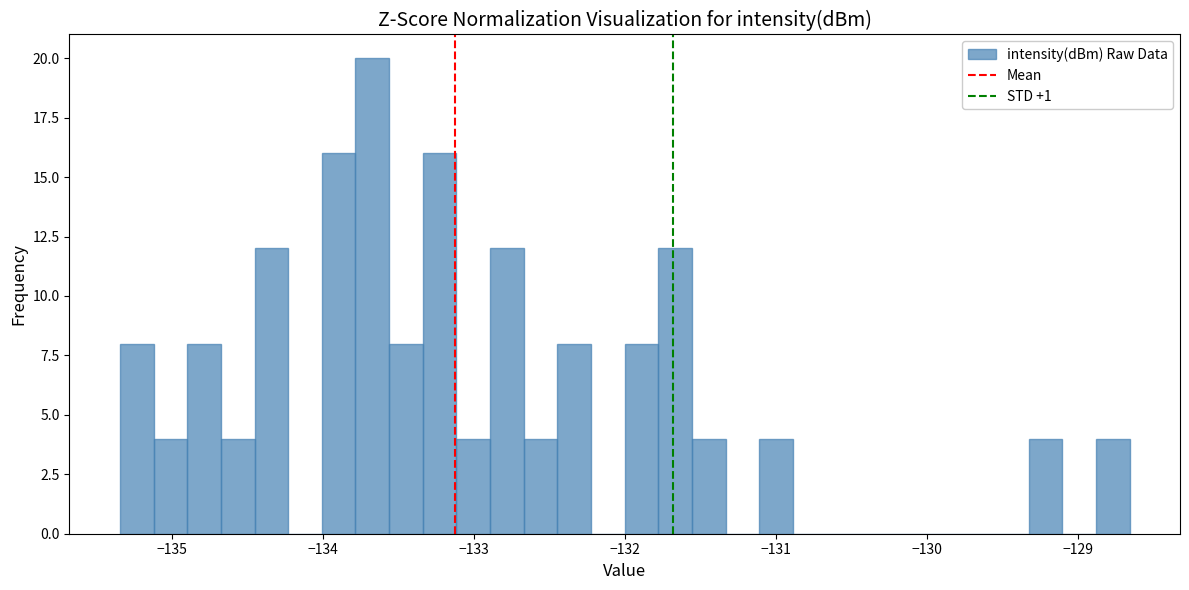

Around what value on the x-axis is the tallest bar? Give the approximate position of its centre, as read against the axis.

-133.7